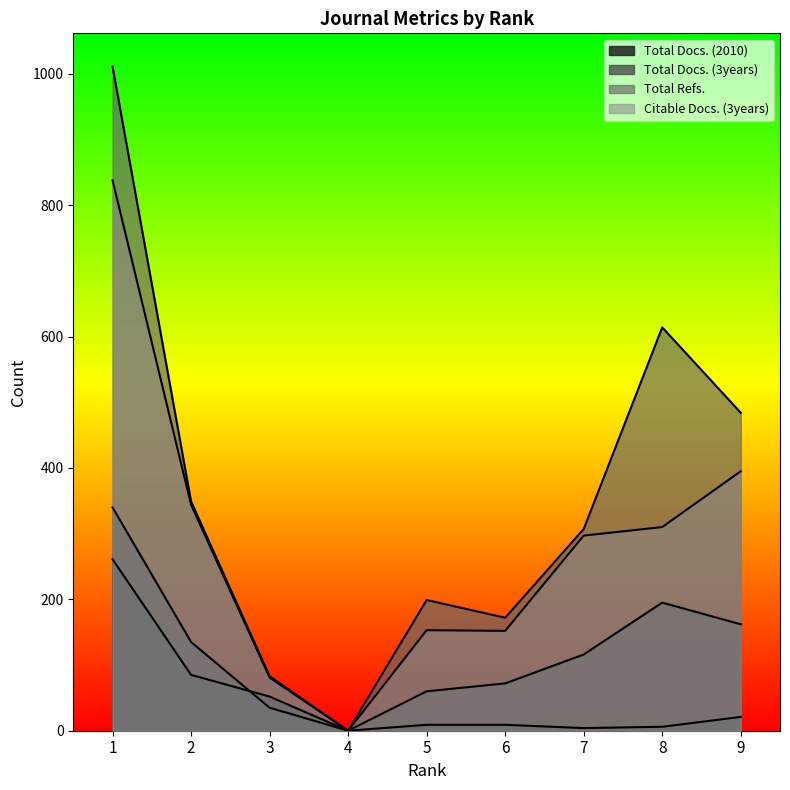

True or false: Total Docs. (2010) has a value of 3 at 7.

False